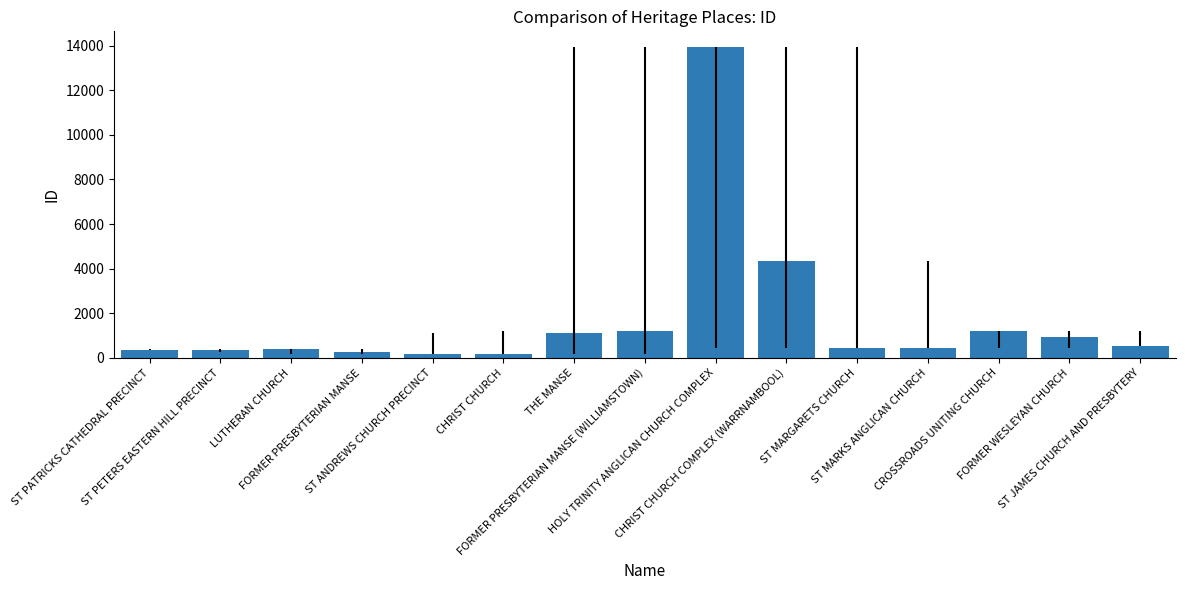

What is the value of the 4th bar from the left?

244